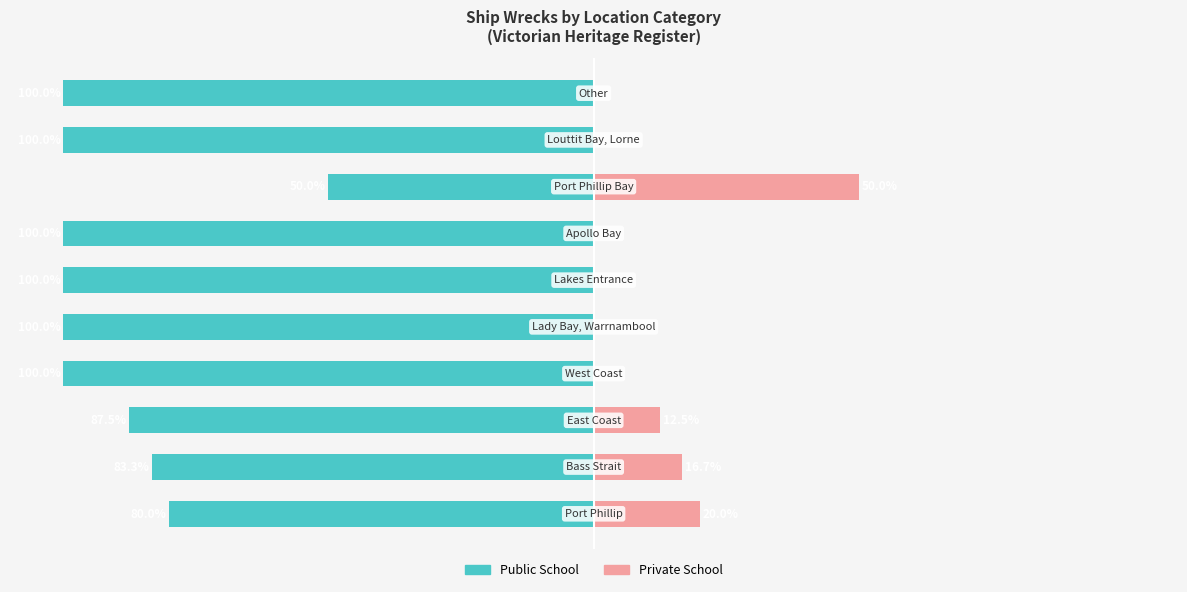

What are all the series names shown in the legend?

Public School, Private School